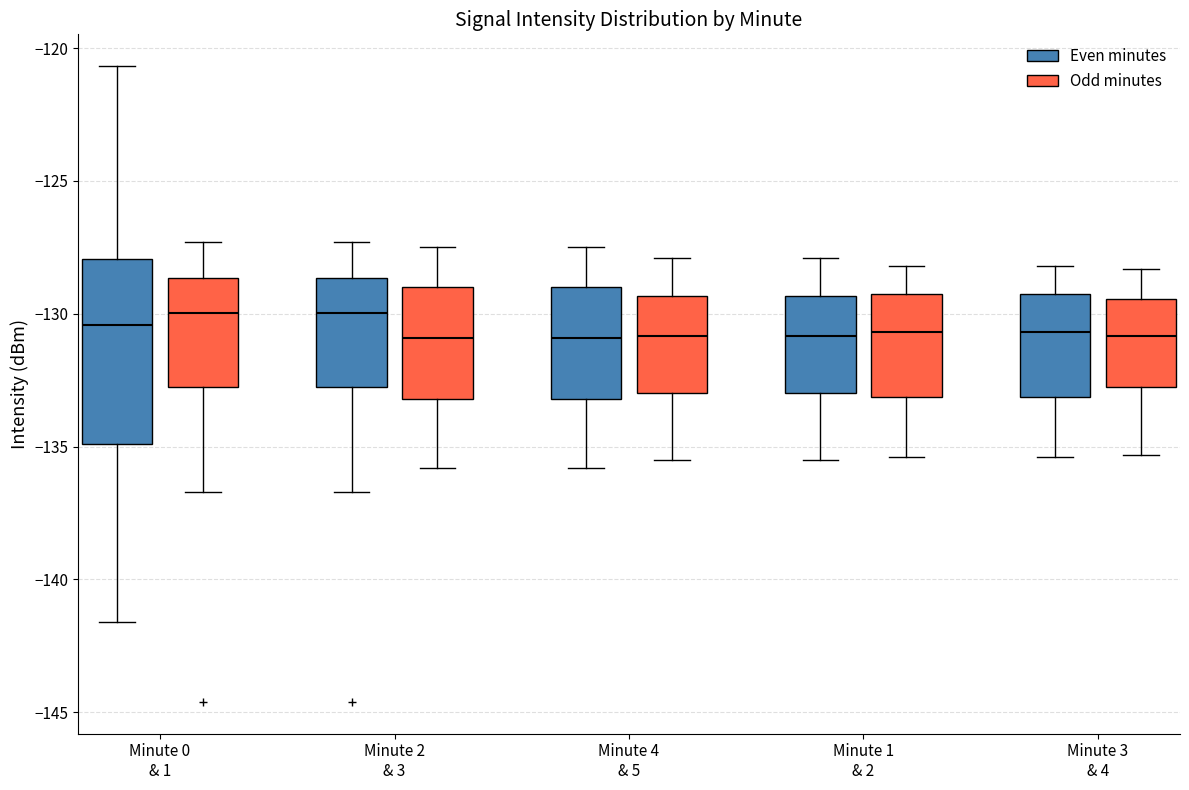

Where does the upper whisker of the box for Minute 1 & 2 (Odd minutes) end on the y-axis? The values are not printed on the chart, so give them approximately, as read against the axis.

-128.0